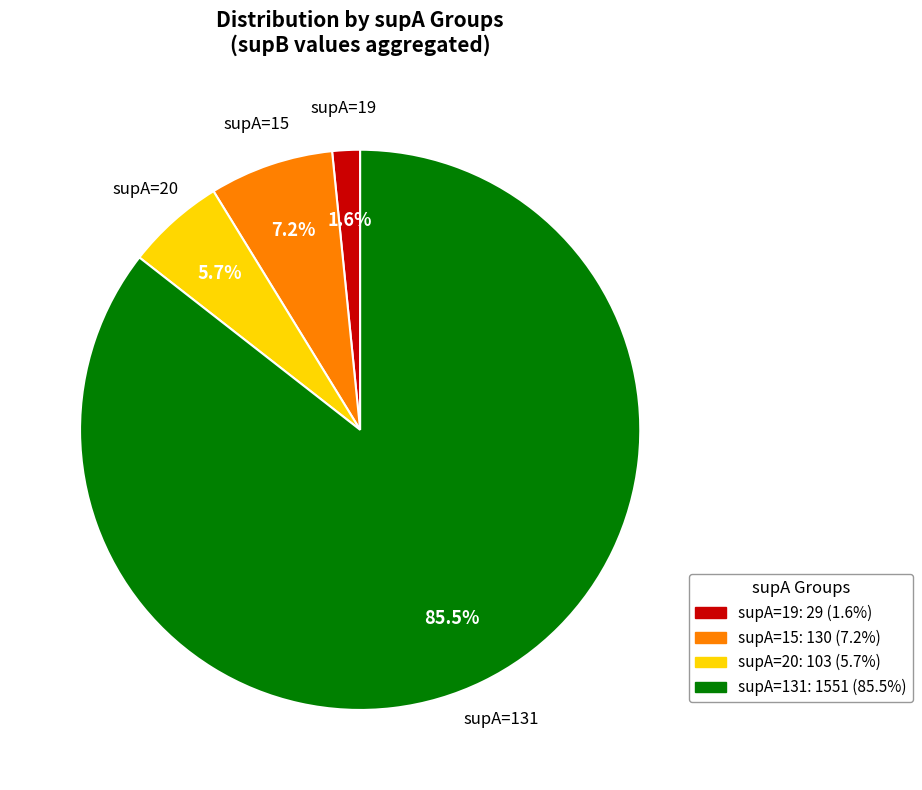

Is there any slice that represents more than half of the pie?

Yes